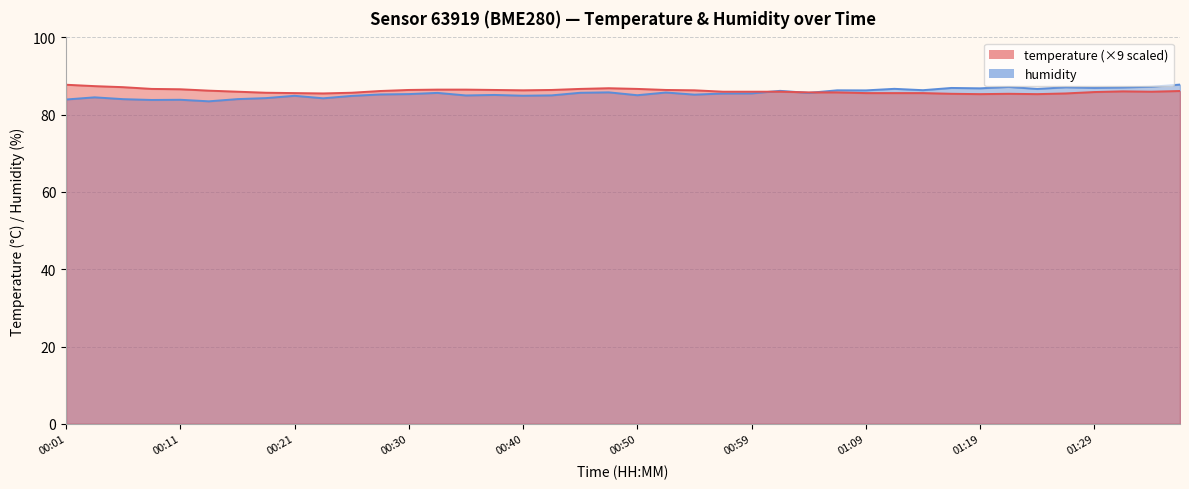

What is the sum of all humidity values?

3421.6